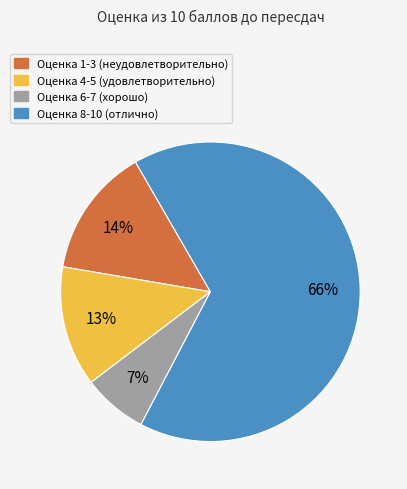

To the nearest percent, what is the average slice percentage?

25%